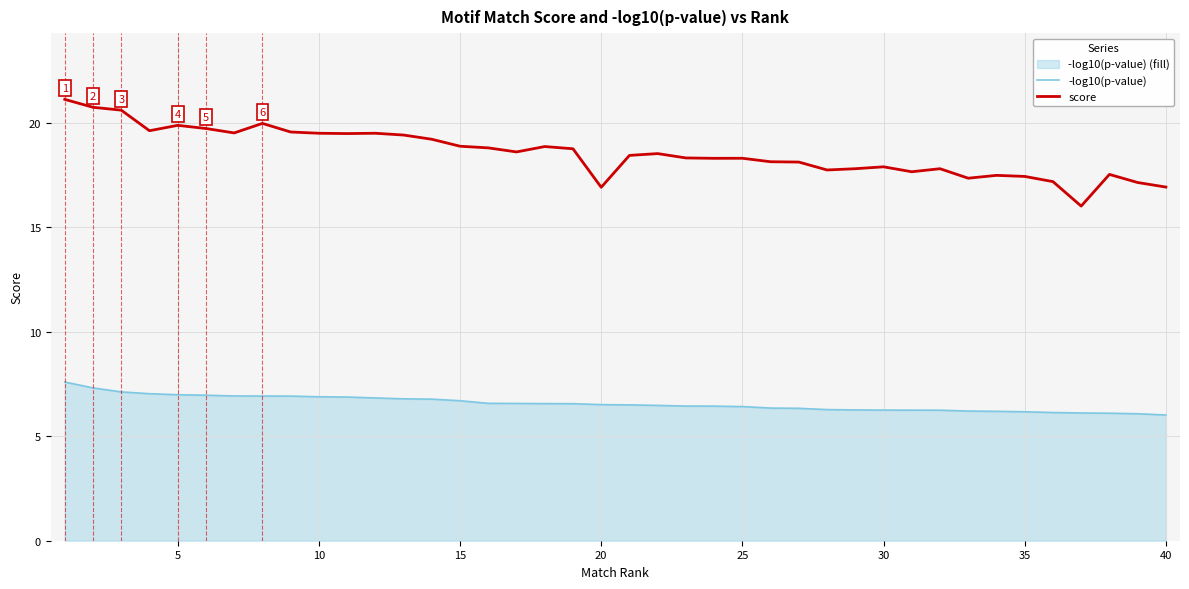

What is the difference between the second highest and minimum values in the -log10(p-value) series?

1.3